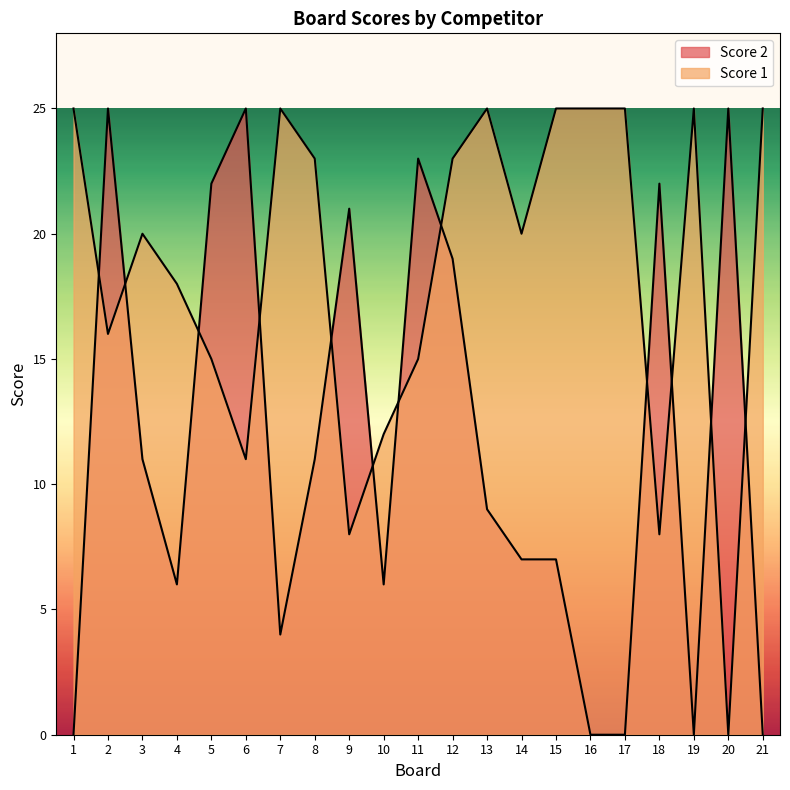

What is the difference between the maximum and minimum values in the Score 2 series?

25